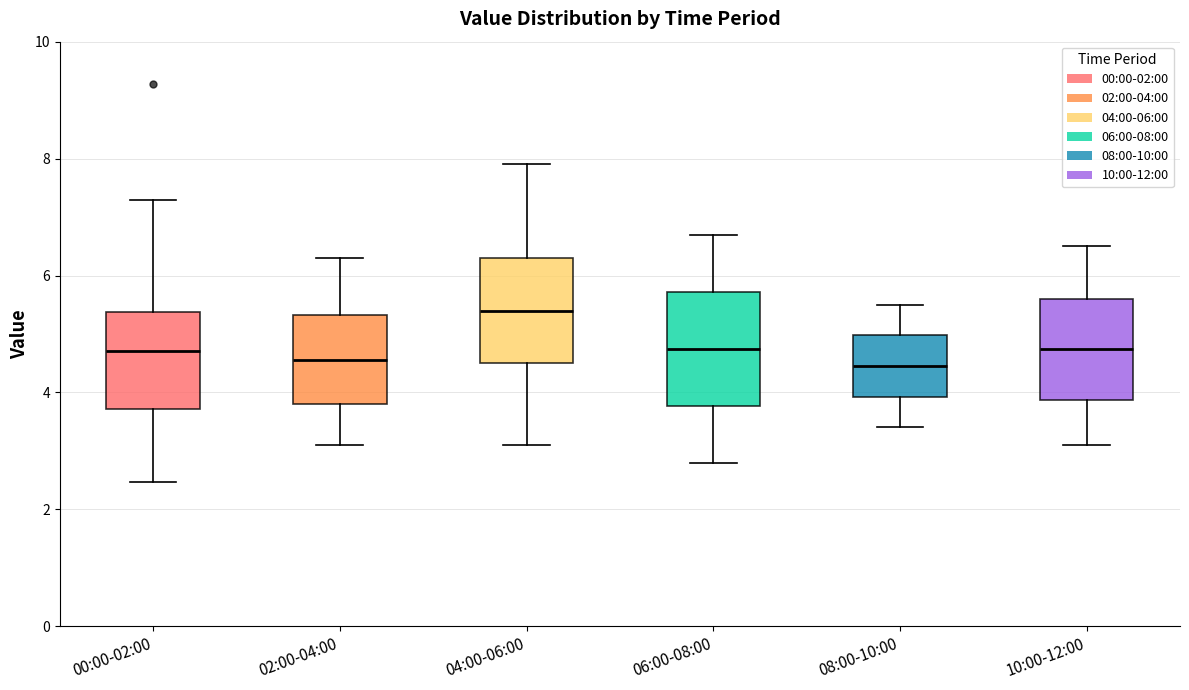

Where is the lower edge of the box for 00:00-02:00 on the y-axis? The values are not printed on the chart, so give them approximately, as read against the axis.

3.8